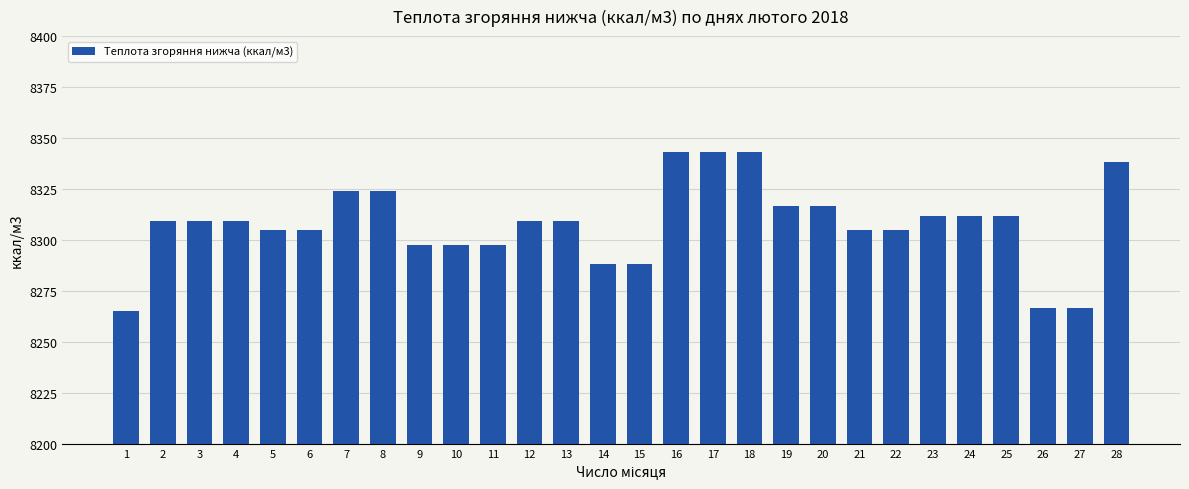

What is the difference between the maximum and minimum values?

77.6